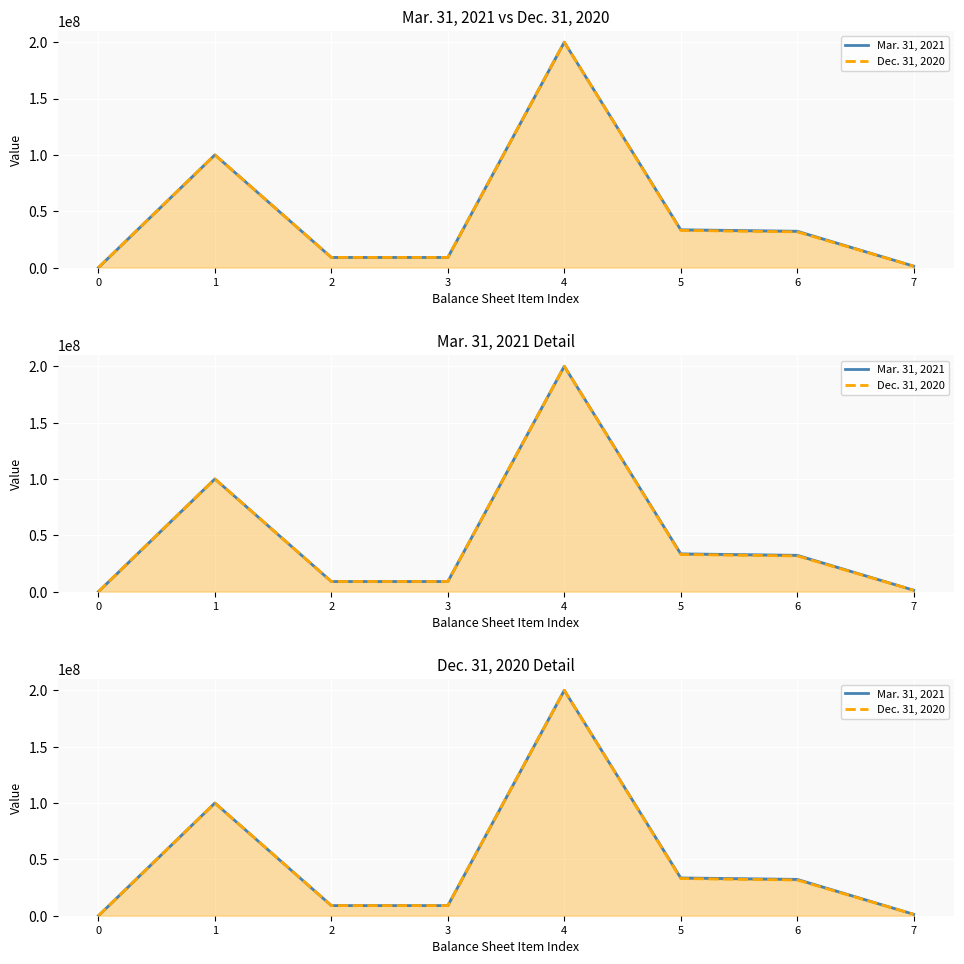

Reading left to right, list all the values displayed in this chart.

Mar. 31, 2021: 0=1205	1=100000000	2=9000000	3=9000000	4=200000000	5=33519381	6=32238762	7=1280619
Dec. 31, 2020: 0=5509	1=100000000	2=9000000	3=9000000	4=200000000	5=32985707	6=31705088	7=1280619